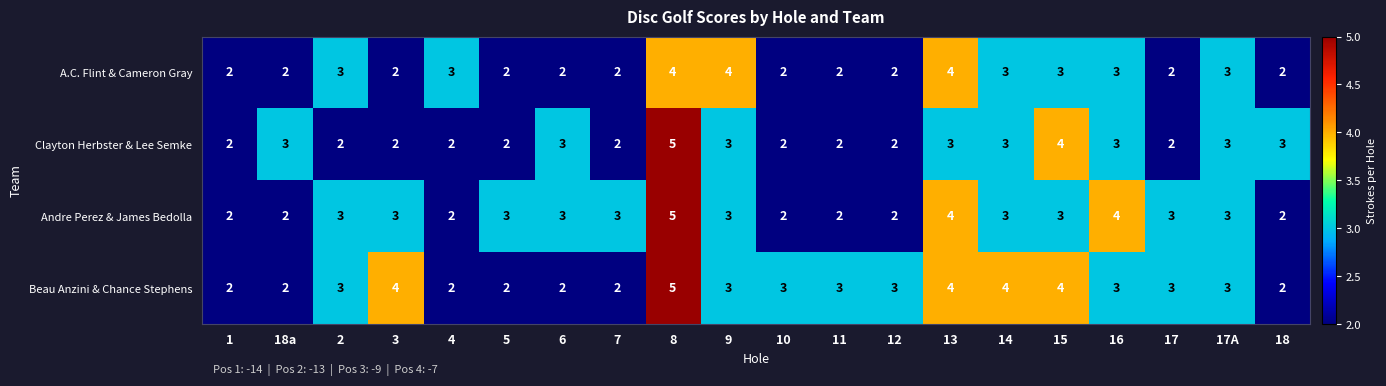

The value of A.C. Flint & Cameron Gray at 9 is 4. True or false?

True